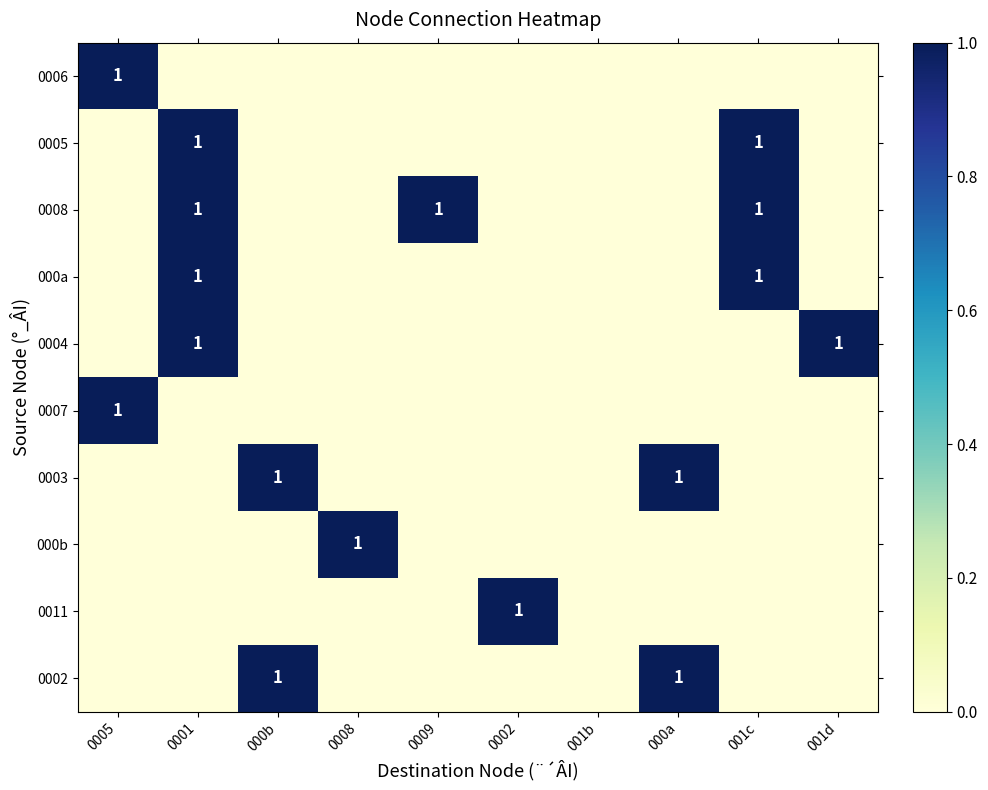

At which category is the sum across all series the highest?

0001